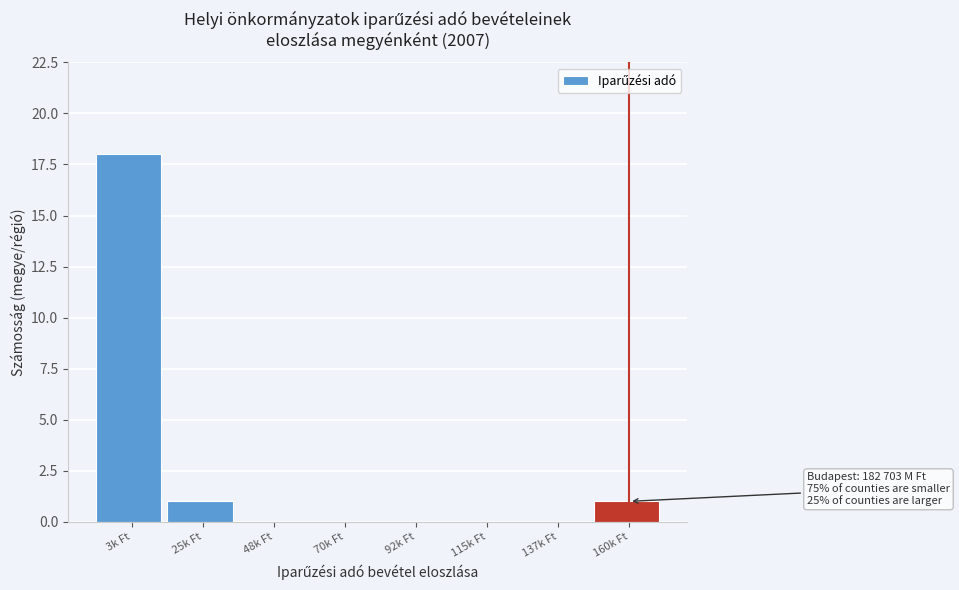

Reading left to right, transcribe all the data shown in this chart.

3k Ft=18	25k Ft=1	48k Ft=0	70k Ft=0	92k Ft=0	115k Ft=0	137k Ft=0	160k Ft=1